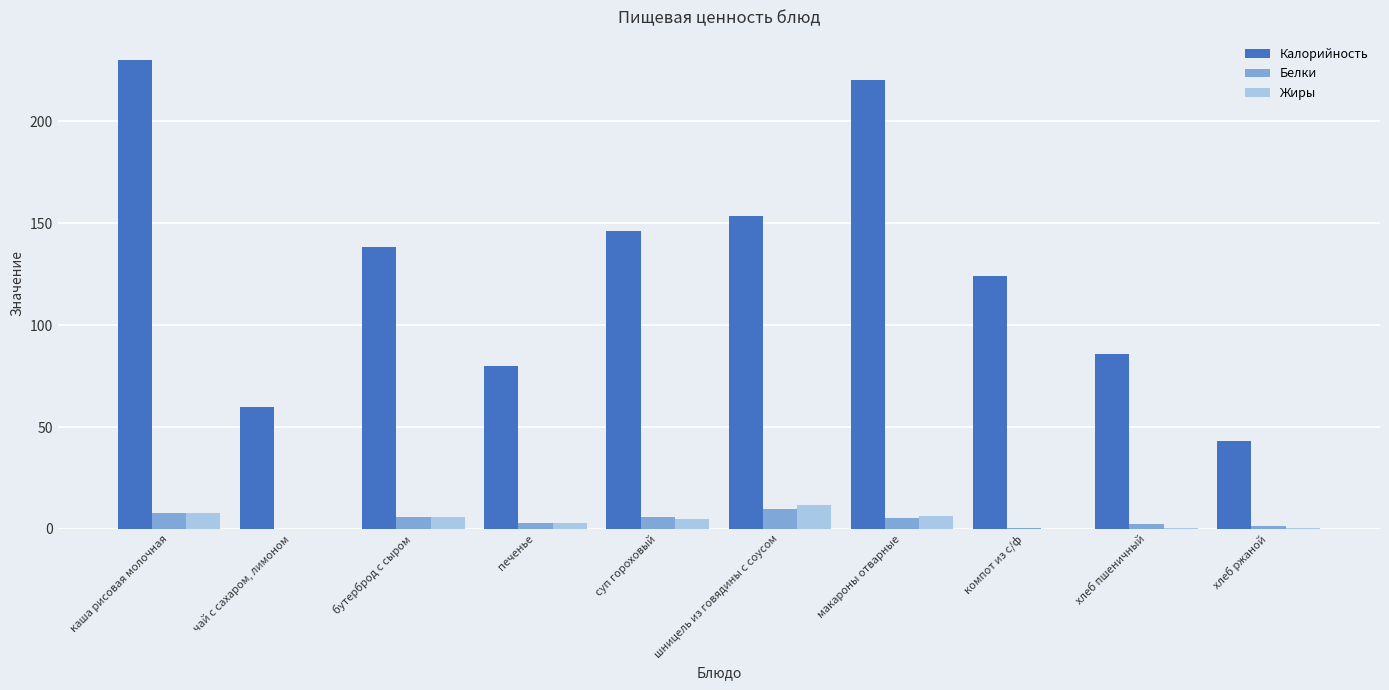

Which series has the largest total across all categories?

Калорийность